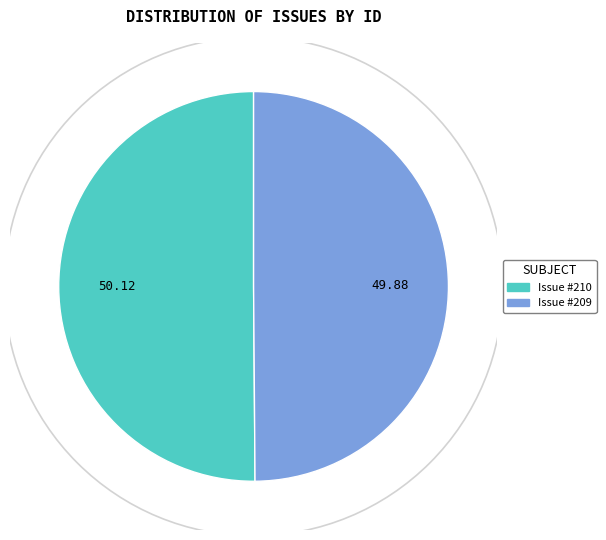

Do Issue #210 and Issue #209 together represent more than half of the pie?

Yes